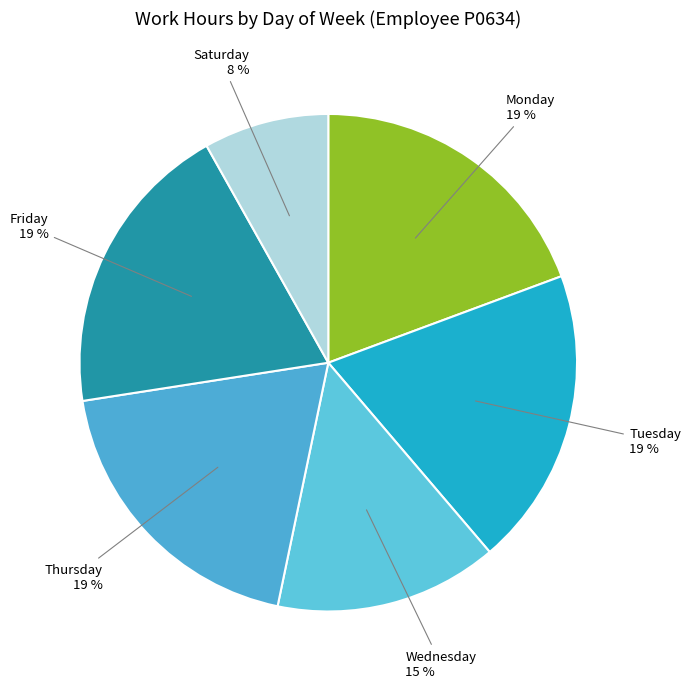

Is it true that Friday is 30% of the pie?

False